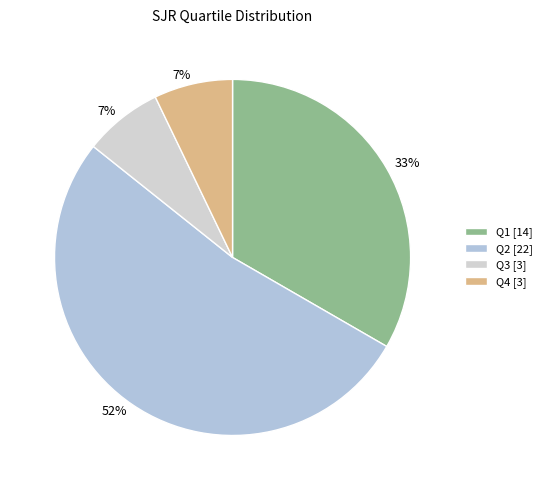

True or false: Q2 accounts for 45% of the total.

False